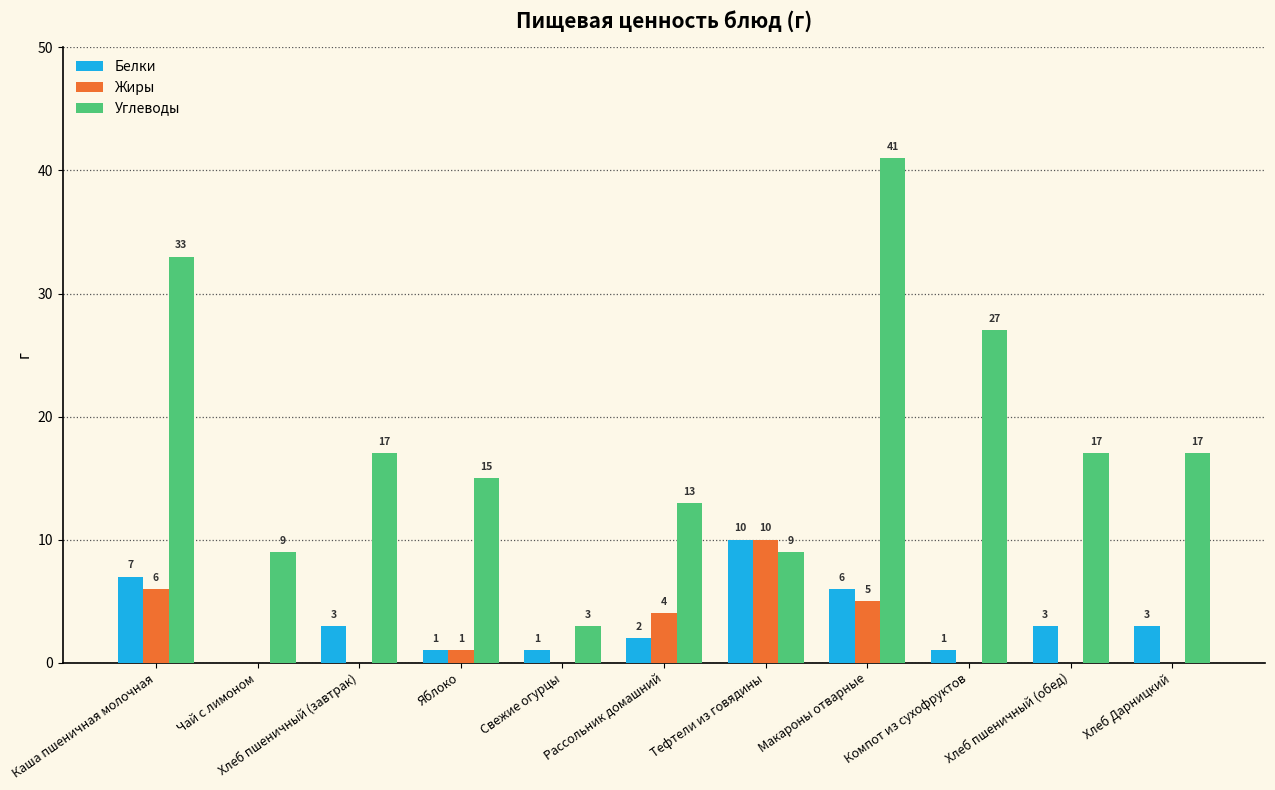

At which label is Белки closest to 5?

Макароны отварные